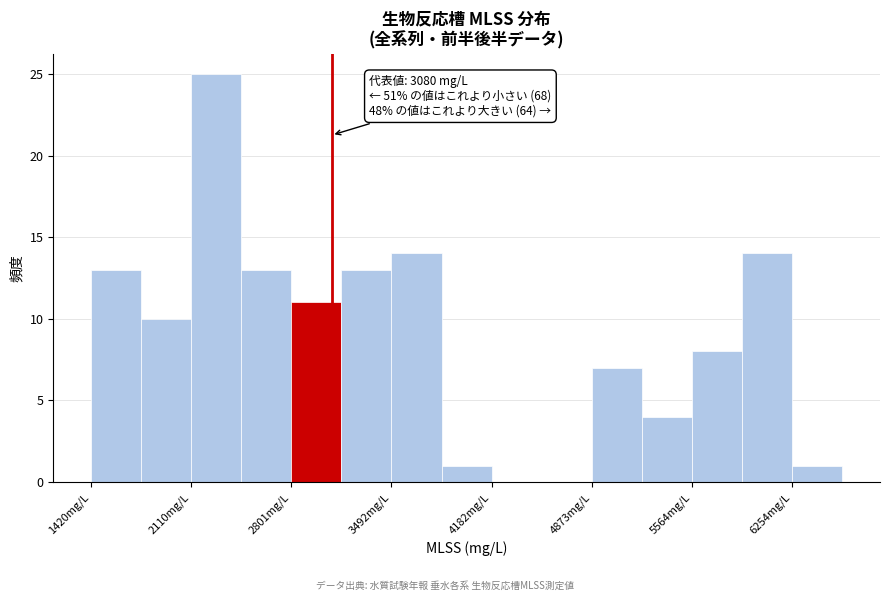

Read against the x-axis, roughly where is the centre of the tallest bar?

2300